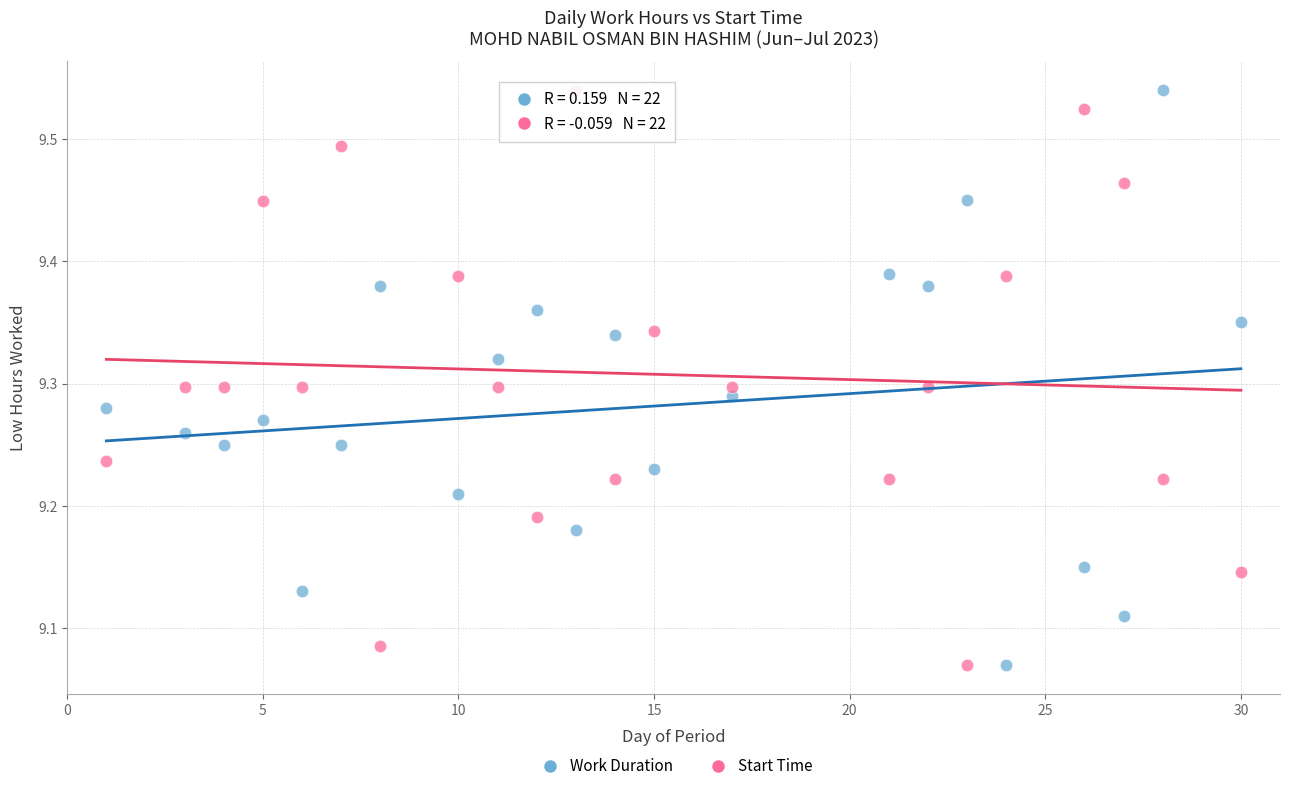

Across all data points, what is the range of Y values (max minus min)?

0.5